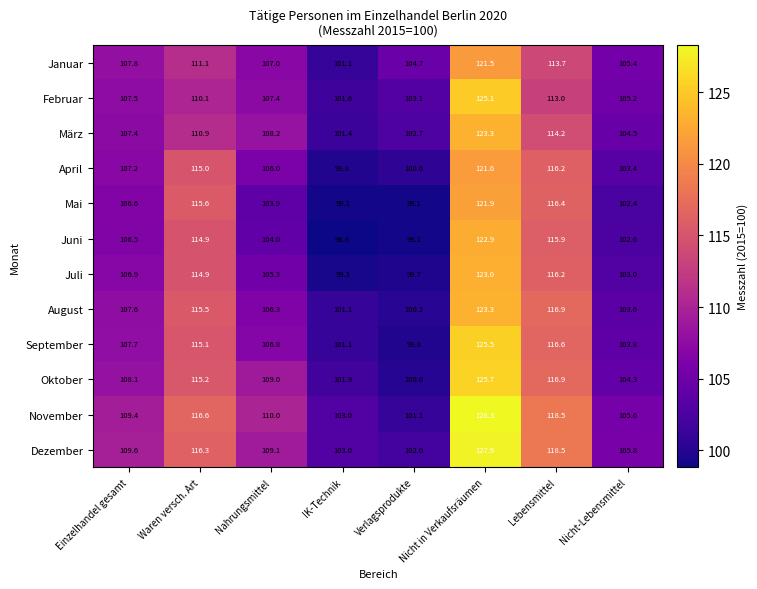

What is the total value across all series at Nicht in Verkaufsräumen?

1490.0